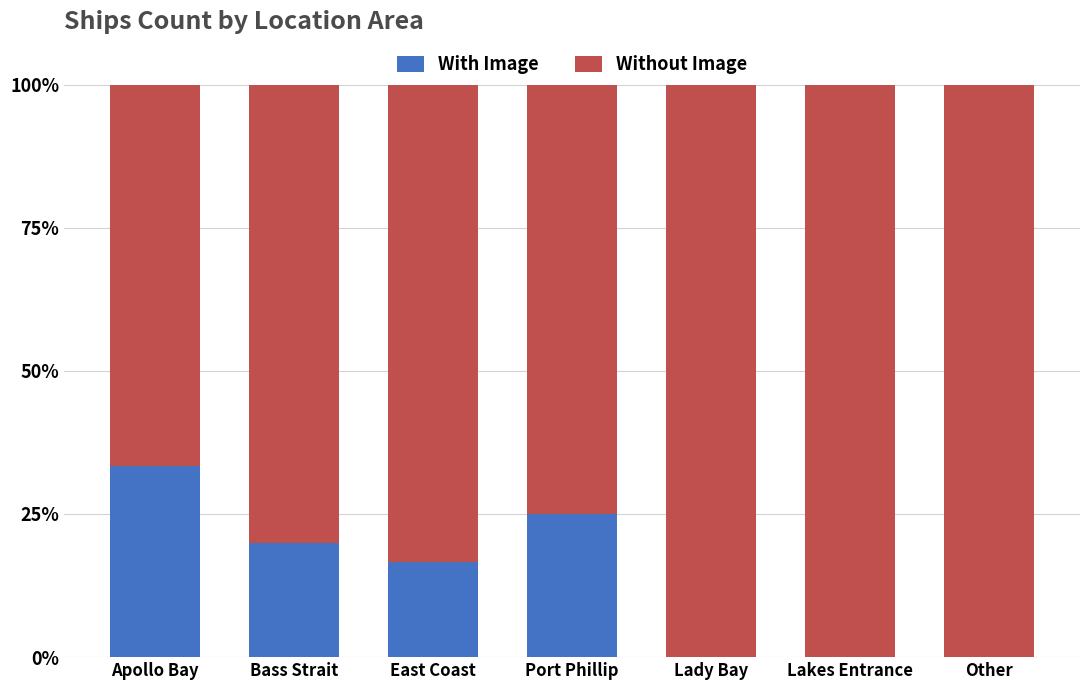

What is the sum of all With Image values?

95.0